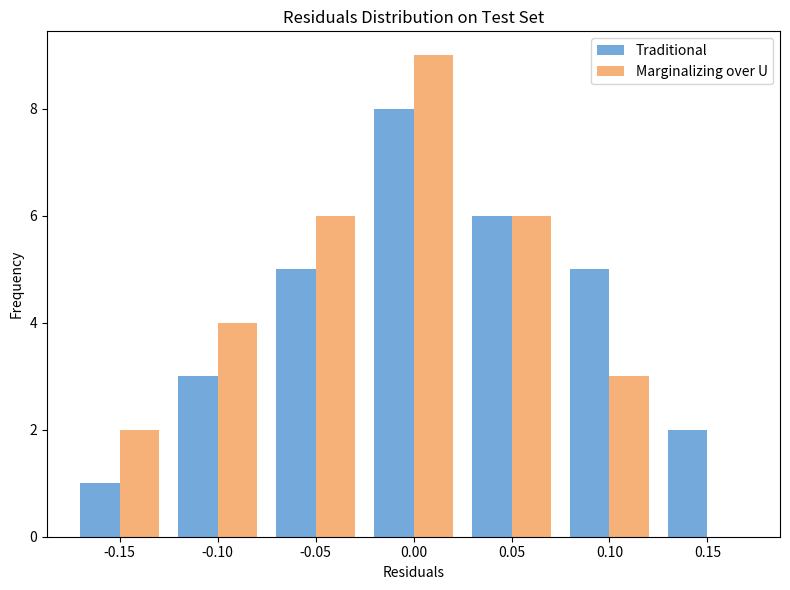

Reading left to right, what are all the values shown in this chart?

Traditional: -0.15=1	-0.10=3	-0.05=5	0.00=8	0.05=6	0.10=5	0.15=2
Marginalizing over U: -0.15=2	-0.10=4	-0.05=6	0.00=9	0.05=6	0.10=3	0.15=0